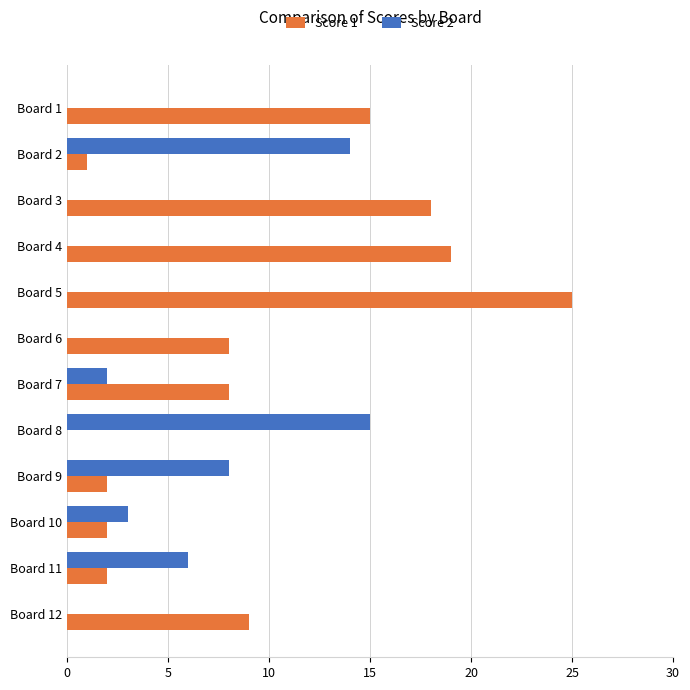

Is it true that Score 2 equals 3 at Board 10?

True